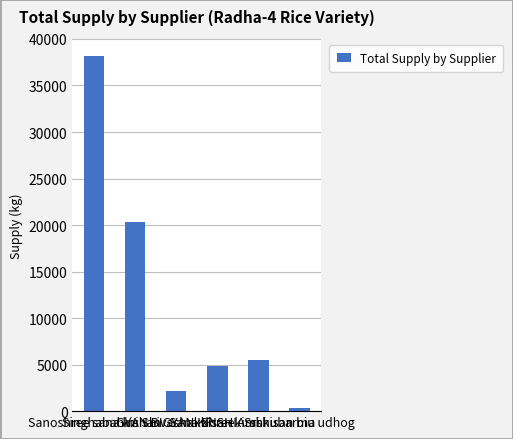

Between Shree Amshubarma and Singhabahini Shivashakti, which is larger?

Singhabahini Shivashakti